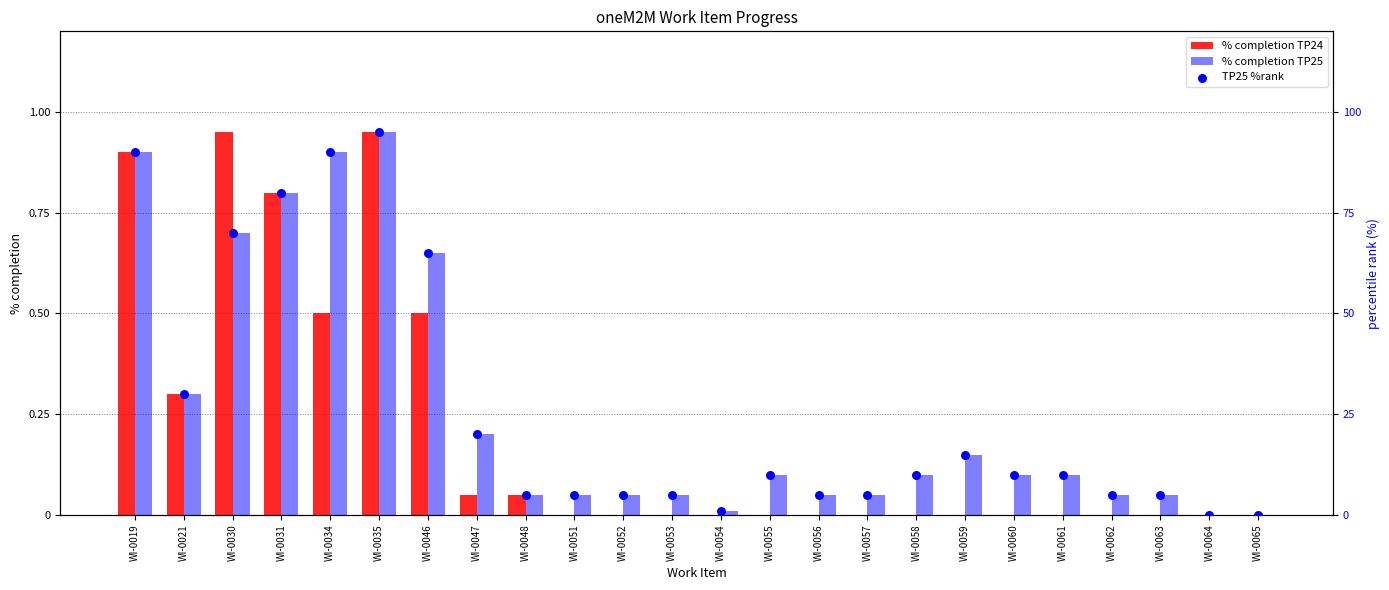

Which series contains the highest Y value?

TP25 %rank